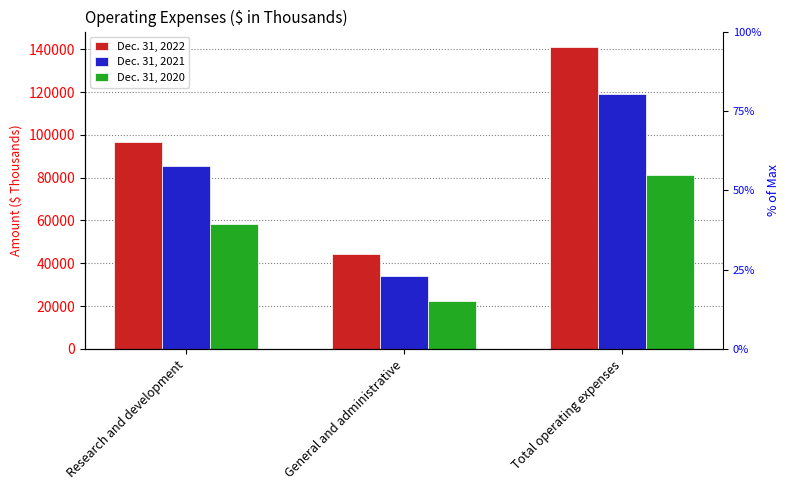

What is the lowest value of the Dec. 31, 2020 series?

22582